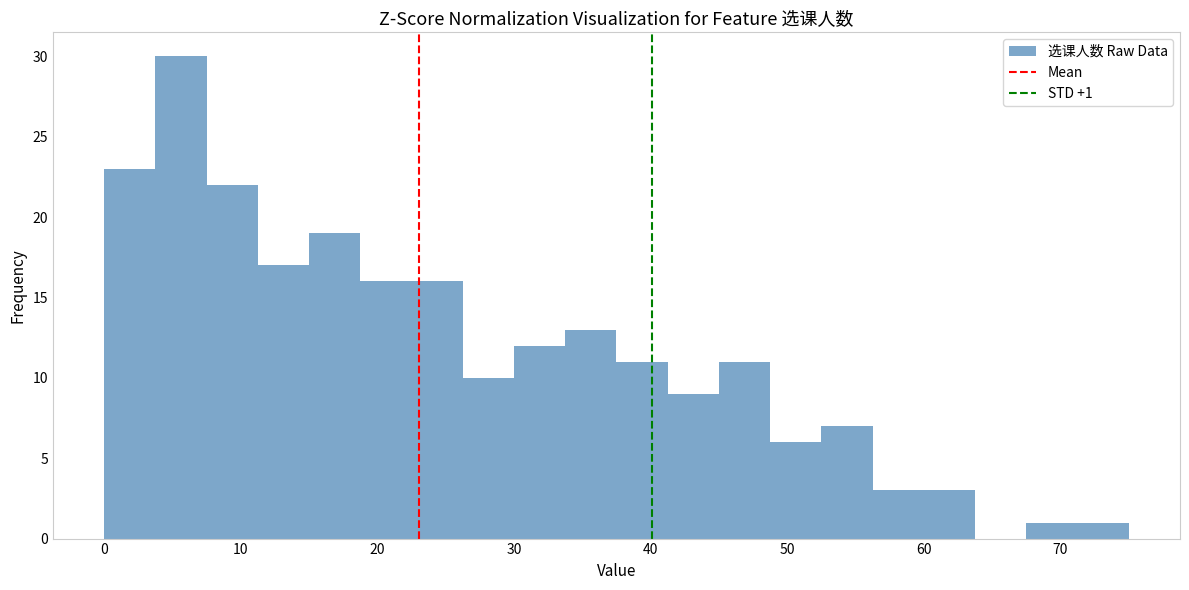

Read against the x-axis, roughly where is the centre of the tallest bar?

6